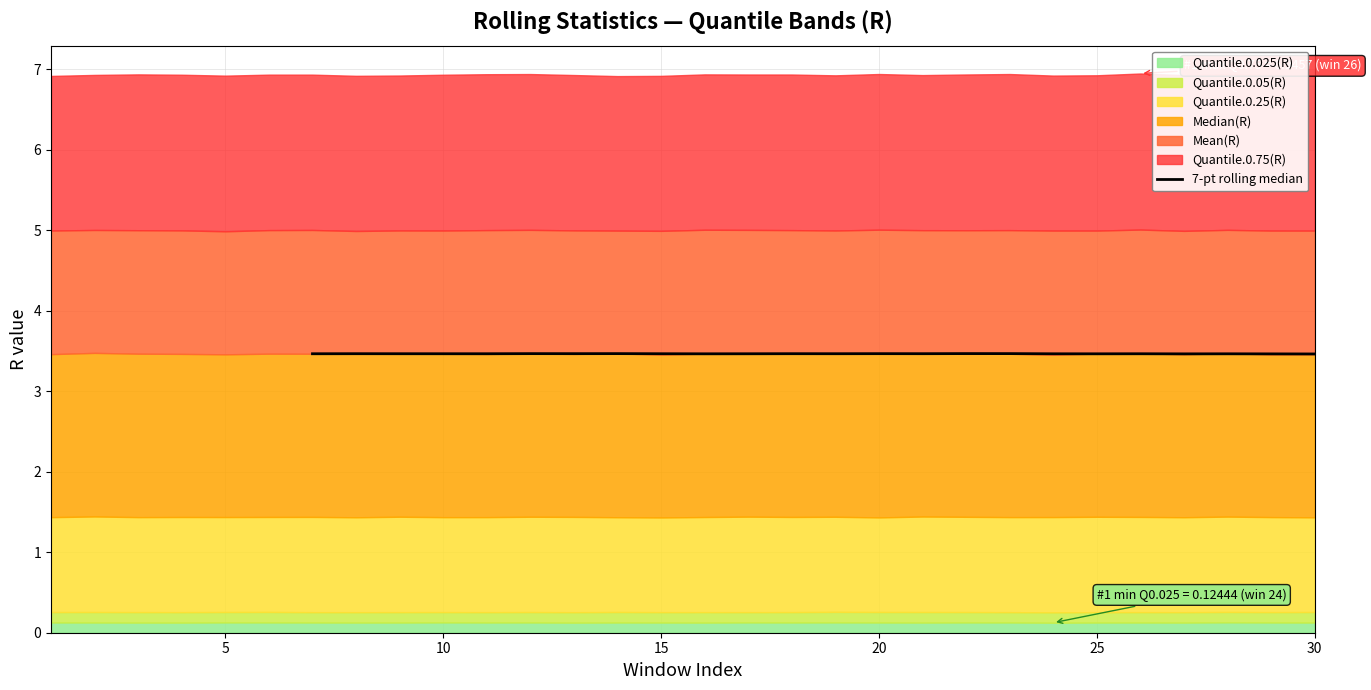

Reading left to right, extract all data points from this chart.

3.5	3.5	3.5	3.5	3.5	3.5	3.5	3.5	3.5	3.5	3.5	3.5	3.5	3.5	3.5	3.5	3.5	3.5	3.5	3.5	3.5	3.5	3.5	3.5